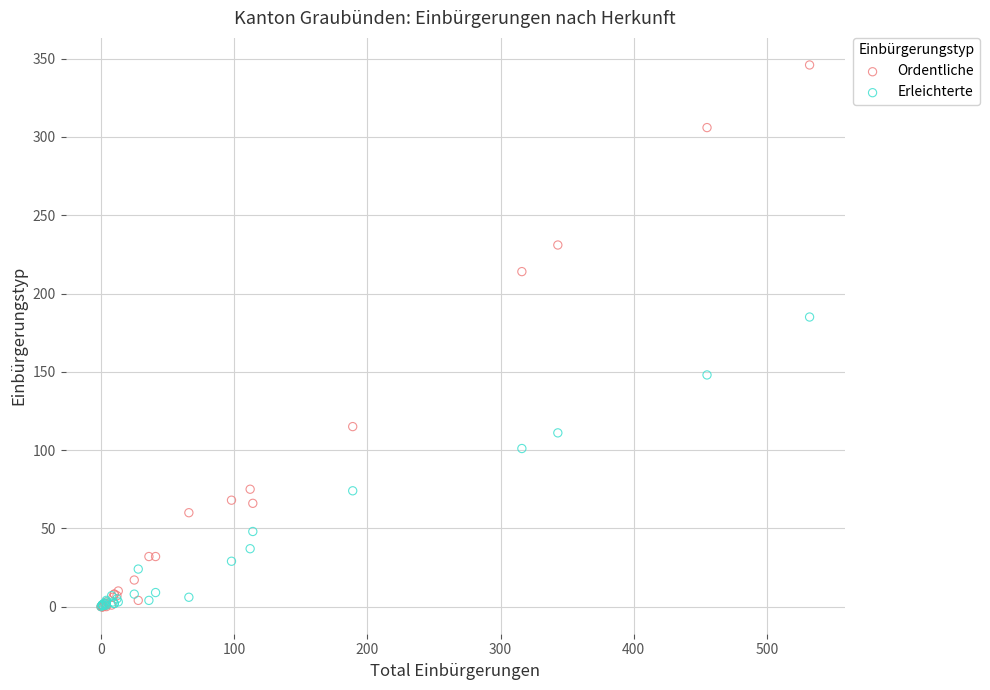

What are all the series names shown in the legend?

Ordentliche, Erleichterte